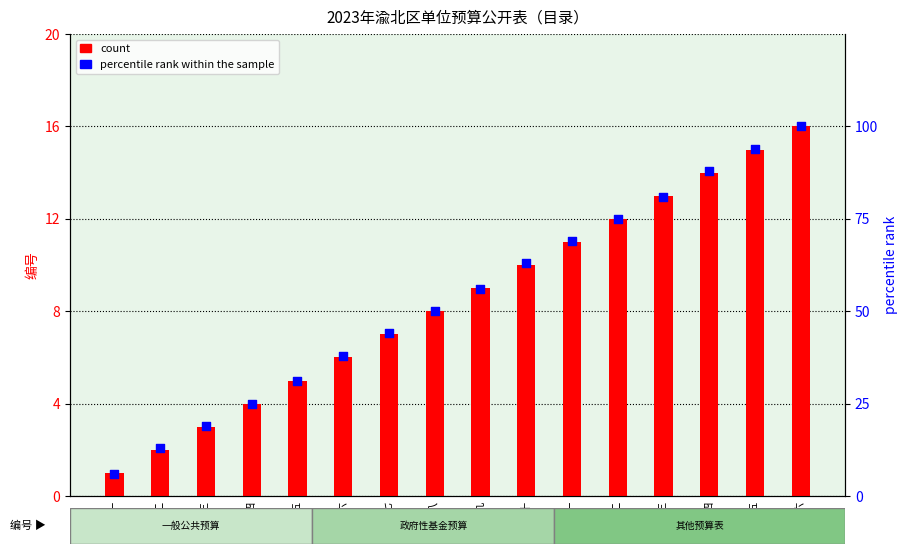

Is the value of percentile rank within the sample at 表十二 greater than the value of count at 表二?

Yes